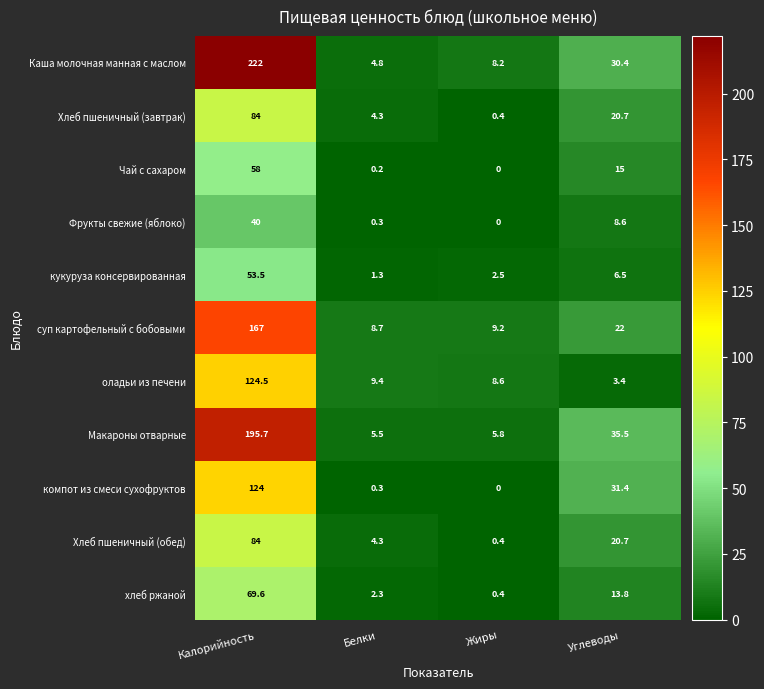

What is the average value of the Хлеб пшеничный (обед) series?

27.4